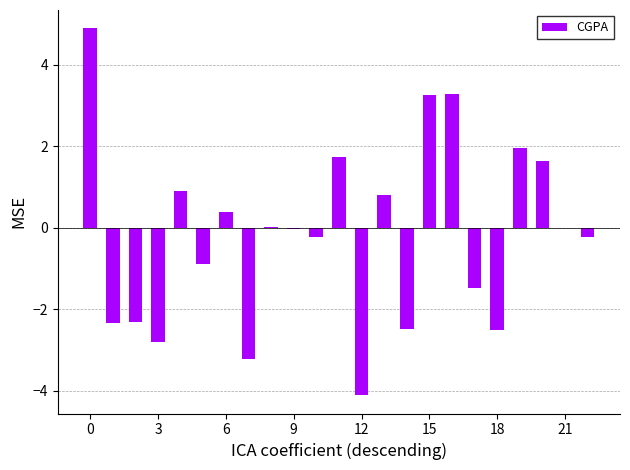

What is the maximum value shown in the chart?

4.9